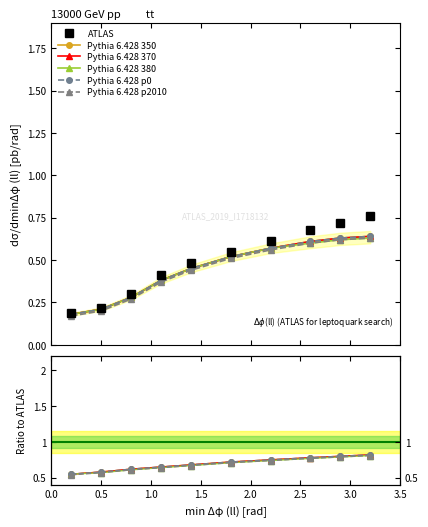

True or false: Pythia 6.428 350 and Pythia 6.428 380 intersect in this chart.

False